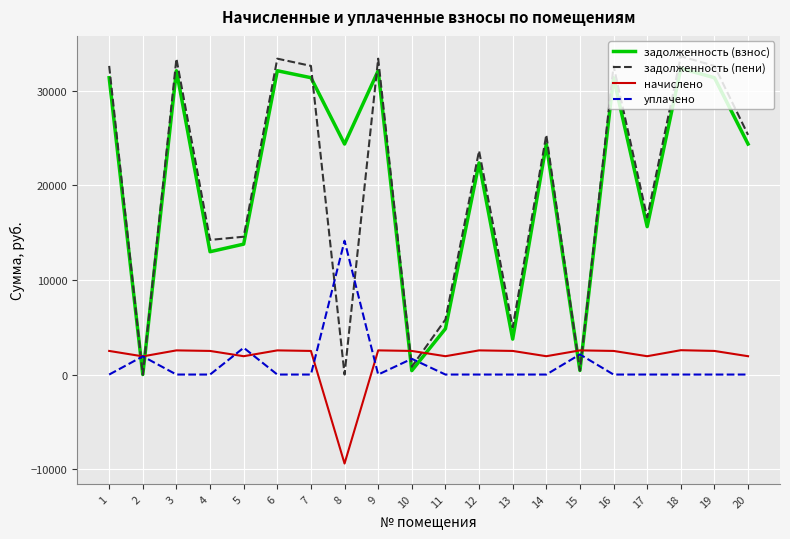

How many times do задолженность (пени) and уплачено cross each other?

8